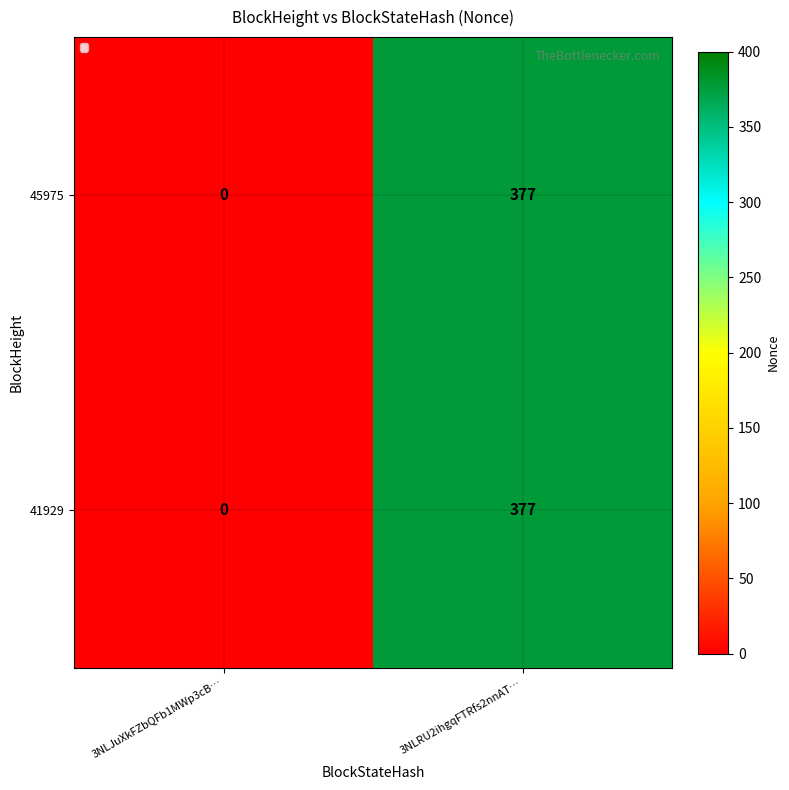

Reading right to left, transcribe all the data shown in this chart.

45975: 3NLRU2ihgqFTRfs2nnAT…=377	3NLJuXkFZbQFb1MWp3cB…=0
41929: 3NLRU2ihgqFTRfs2nnAT…=377	3NLJuXkFZbQFb1MWp3cB…=0